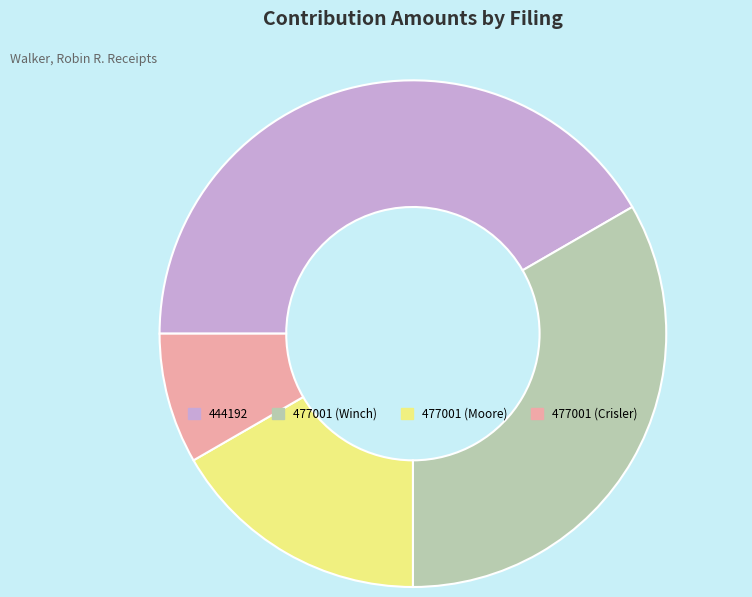

Which slice is the smallest?

477001 (Crisler)